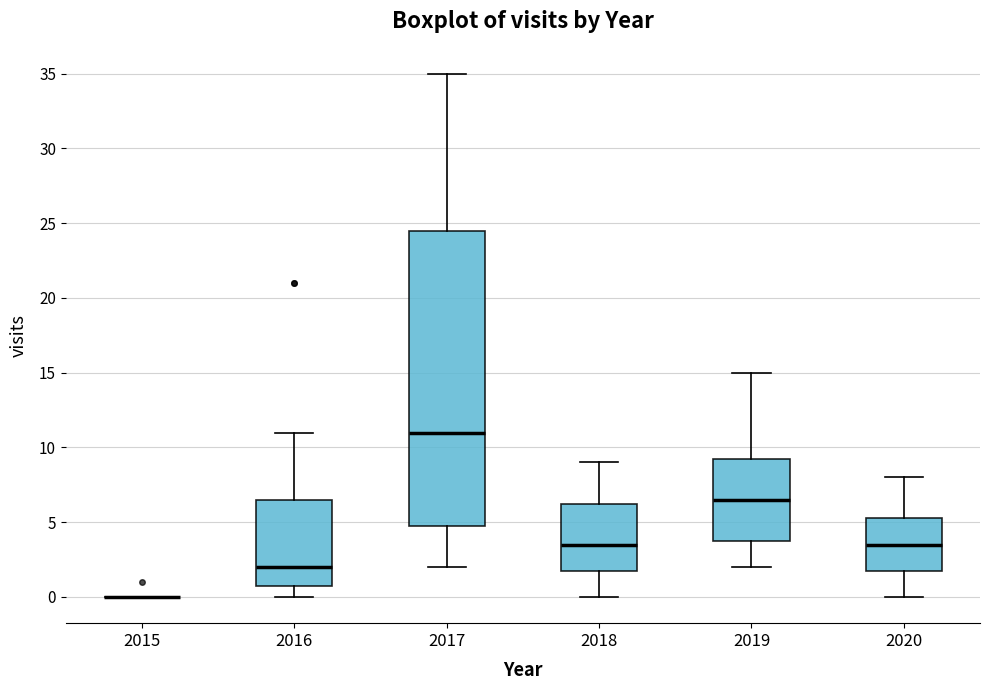

Reading left to right, read every box against the y-axis: the position of its median line, the range the box covers, and the ends of its whiskers. The values are not printed on the chart, so give them approximately, as read against the axis.

2015: box collapsed to a line at 0.0, whiskers 0.0 to 0.0
2016: median 2.0, box 1.0 to 6.5, whiskers 0.0 to 11.0
2017: median 11.0, box 5.0 to 24.5, whiskers 2.0 to 35.0
2018: median 3.5, box 2.0 to 6.5, whiskers 0.0 to 9.0
2019: median 6.5, box 4.0 to 9.5, whiskers 2.0 to 15.0
2020: median 3.5, box 2.0 to 5.5, whiskers 0.0 to 8.0